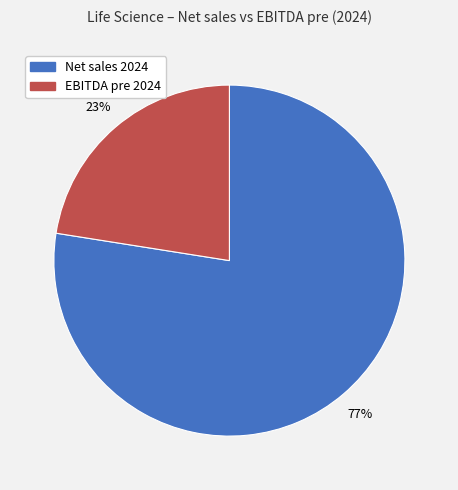

Is there any slice that represents more than half of the pie?

Yes